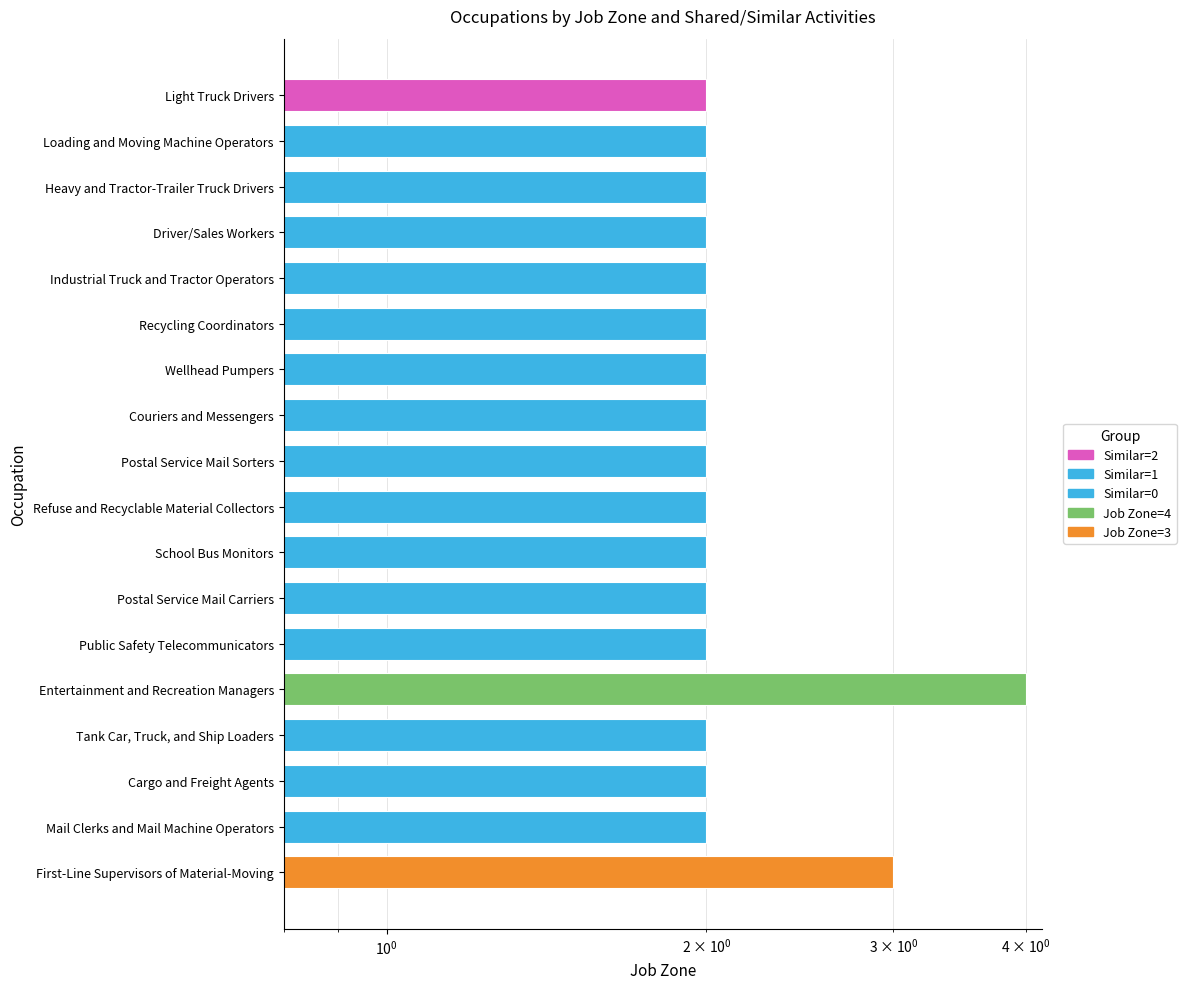

What is the difference between the values at Industrial Truck and Tractor Operators and Entertainment and Recreation Managers?

2